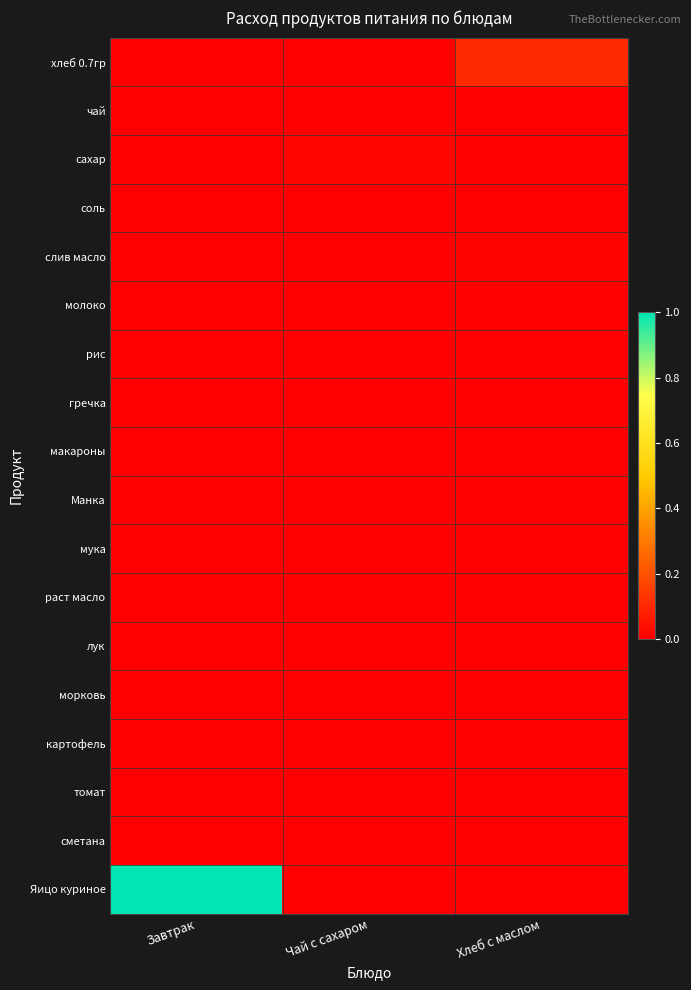

At which category is the sum across all series the highest?

Завтрак